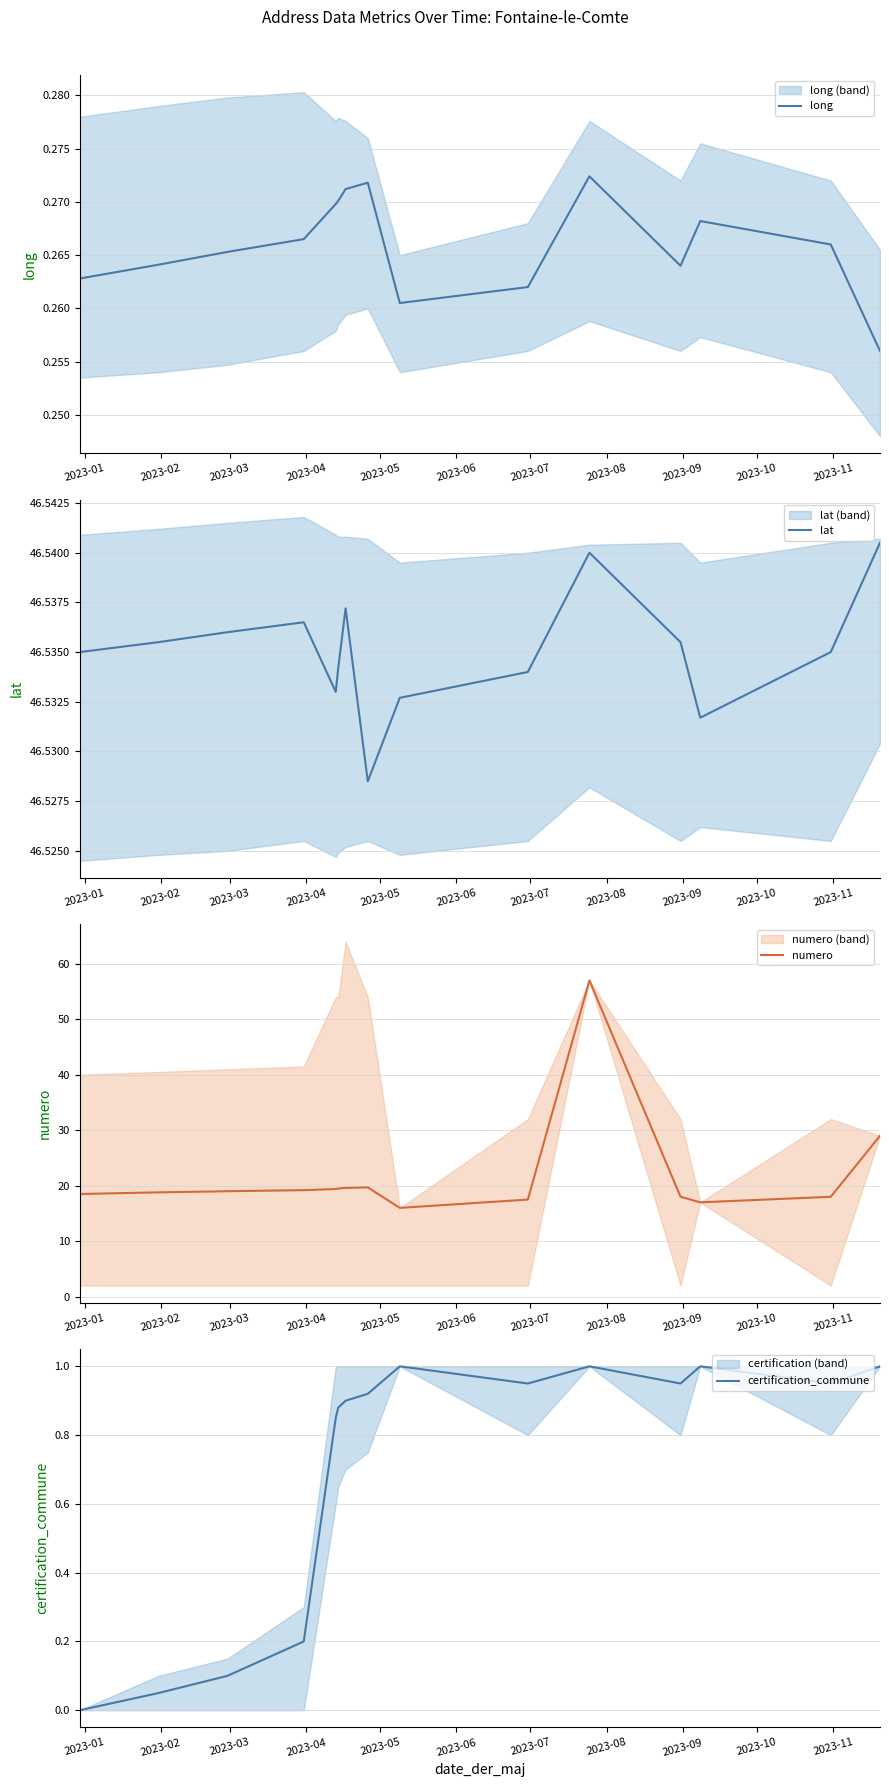

Does the chart display data point markers on the line(s)?

No